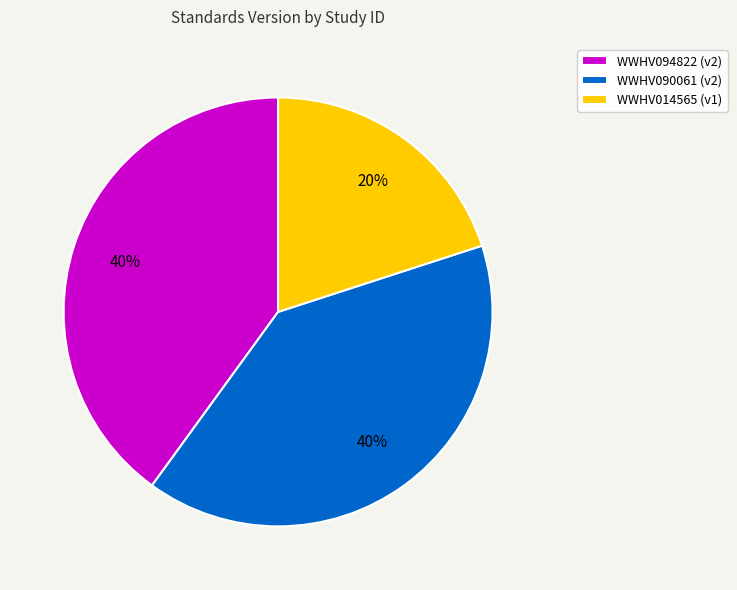

Is WWHV014565 the majority of the pie?

No